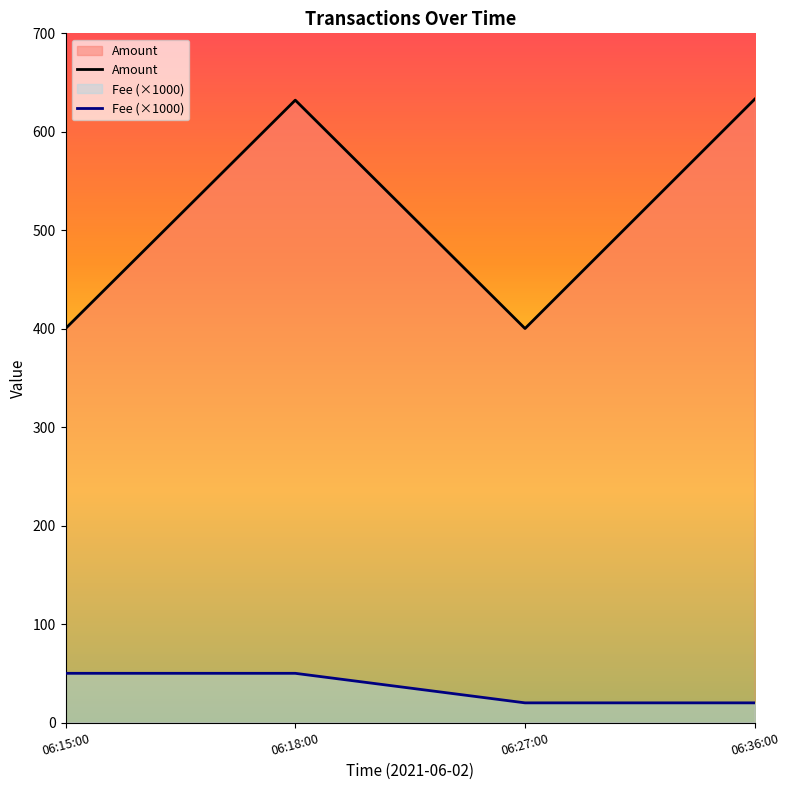

Is it true that Fee (×1000) equals 20.0 at 06:27:00?

True